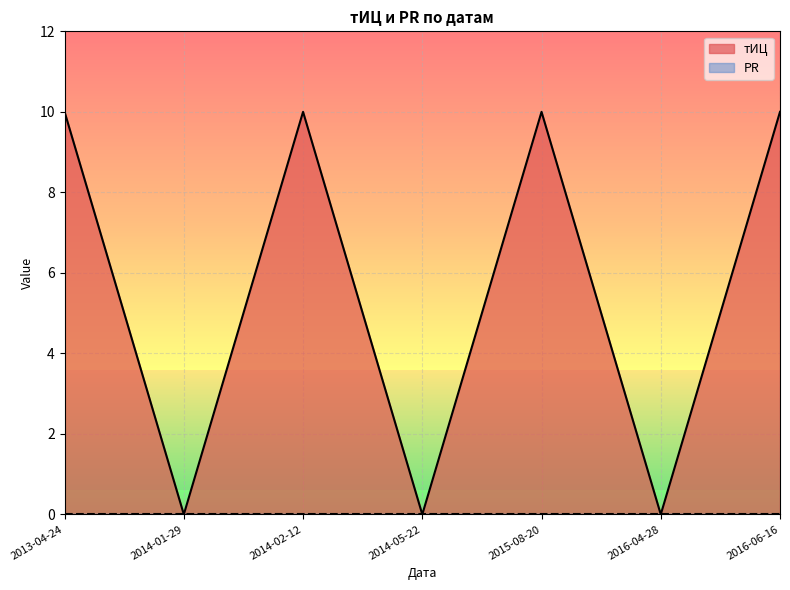

How many interior local peaks (higher than both neighbors) does the data have?

2